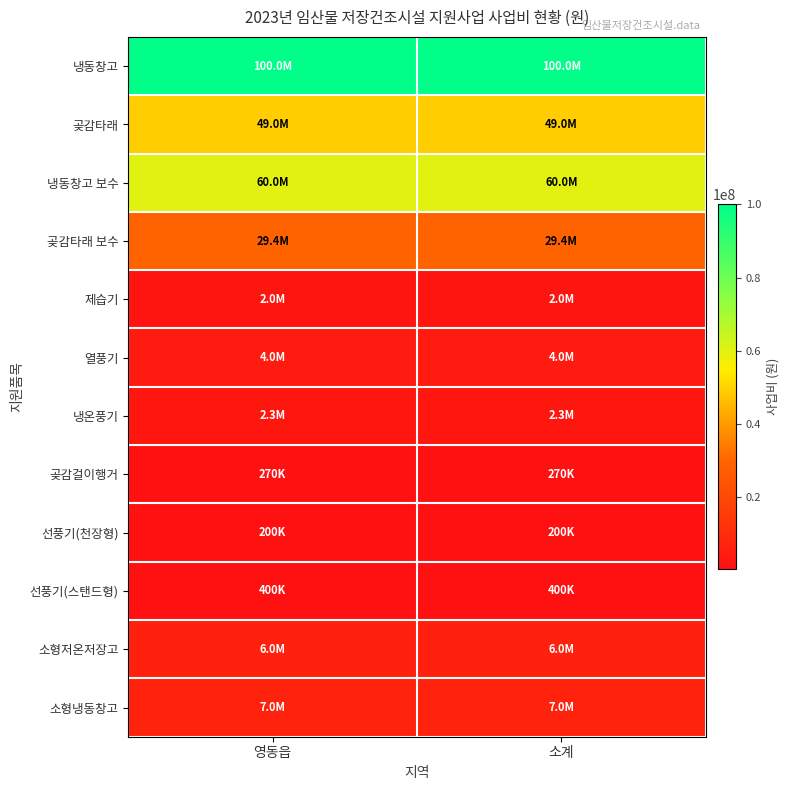

Reading left to right, what are all the values shown in this chart?

냉동창고: 영동읍=100000000	소계=100000000
곶감타래: 영동읍=49000000	소계=49000000
냉동창고 보수: 영동읍=60000000	소계=60000000
곶감타래 보수: 영동읍=29400000	소계=29400000
제습기: 영동읍=2000000	소계=2000000
열풍기: 영동읍=4000000	소계=4000000
냉온풍기: 영동읍=2300000	소계=2300000
곶감걸이행거: 영동읍=270000	소계=270000
선풍기(천장형): 영동읍=200000	소계=200000
선풍기(스탠드형): 영동읍=400000	소계=400000
소형저온저장고: 영동읍=6000000	소계=6000000
소형냉동창고: 영동읍=7000000	소계=7000000